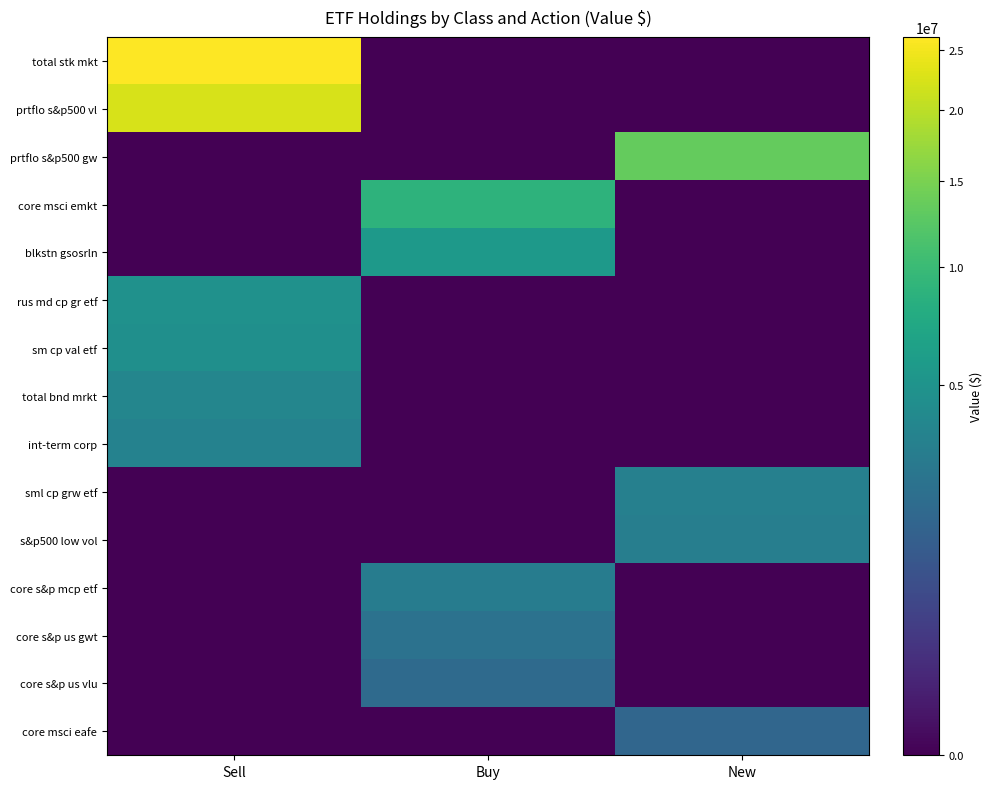

What is the spread (max minus min) of values at Buy?

8821000